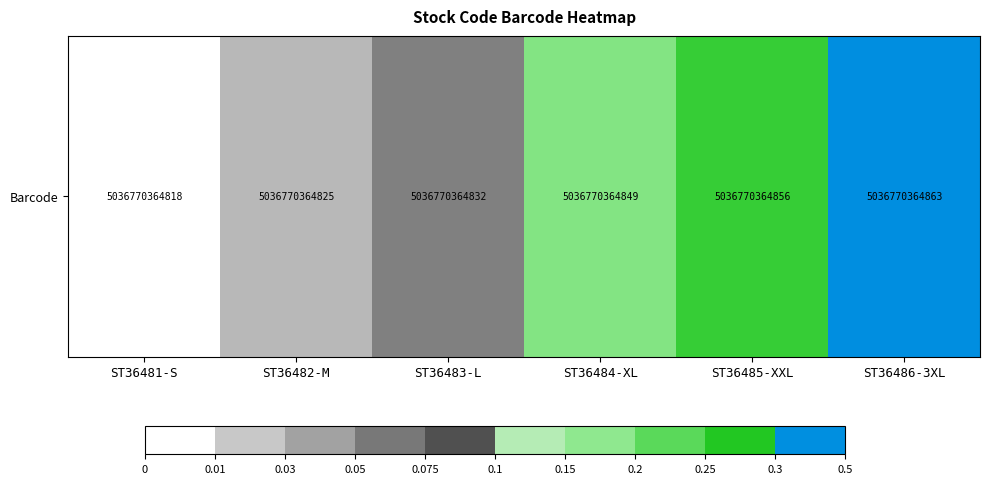

Read the value at ST36486-3XL.

0.5